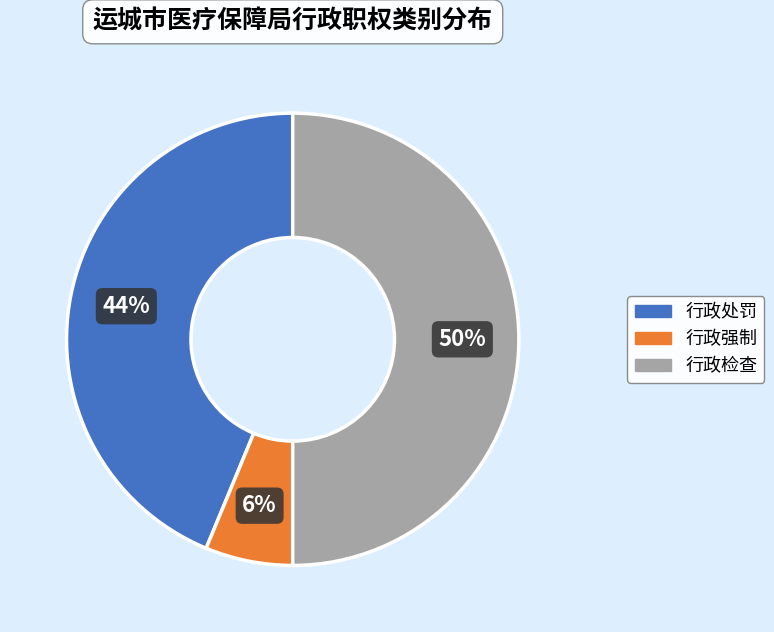

To the nearest percent, what is the combined percentage of 行政检查 and 行政强制?

56%